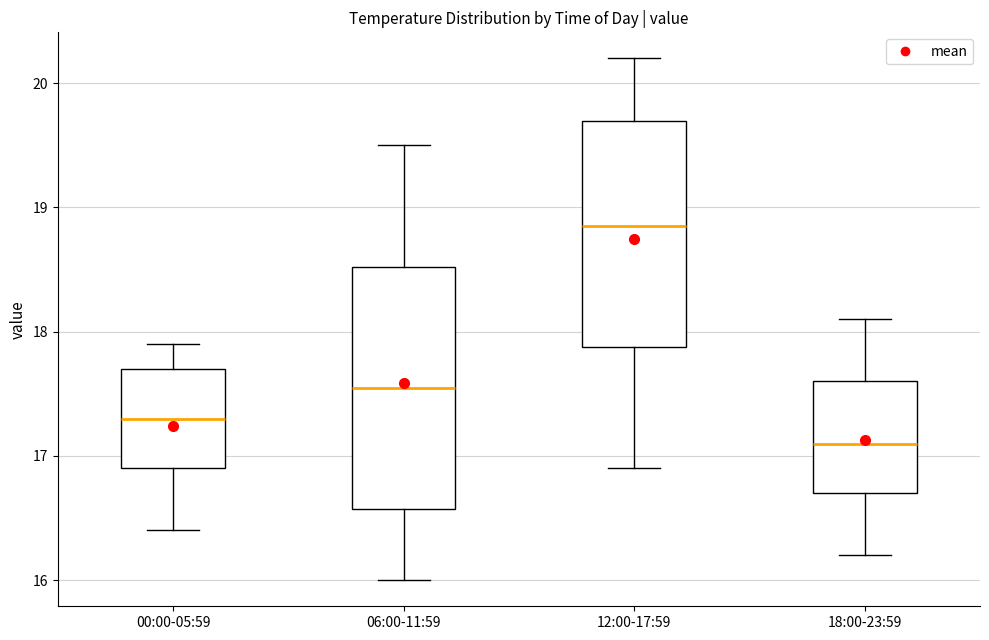

Where does the median line of the box for 18:00-23:59 sit on the y-axis? The values are not printed on the chart, so give them approximately, as read against the axis.

17.1